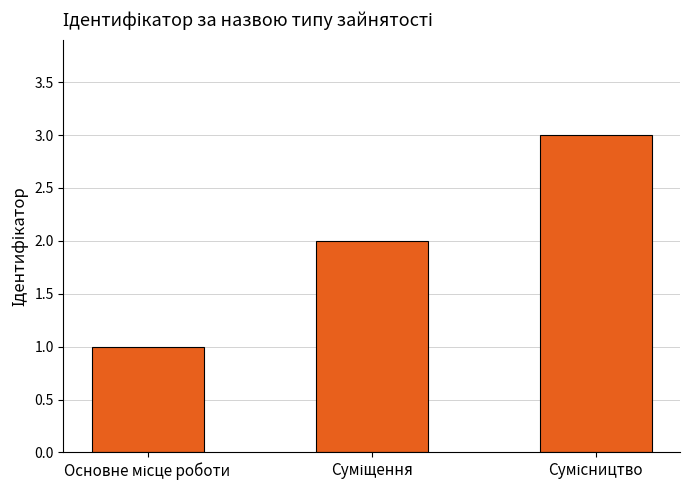

What is the greatest value displayed?

3